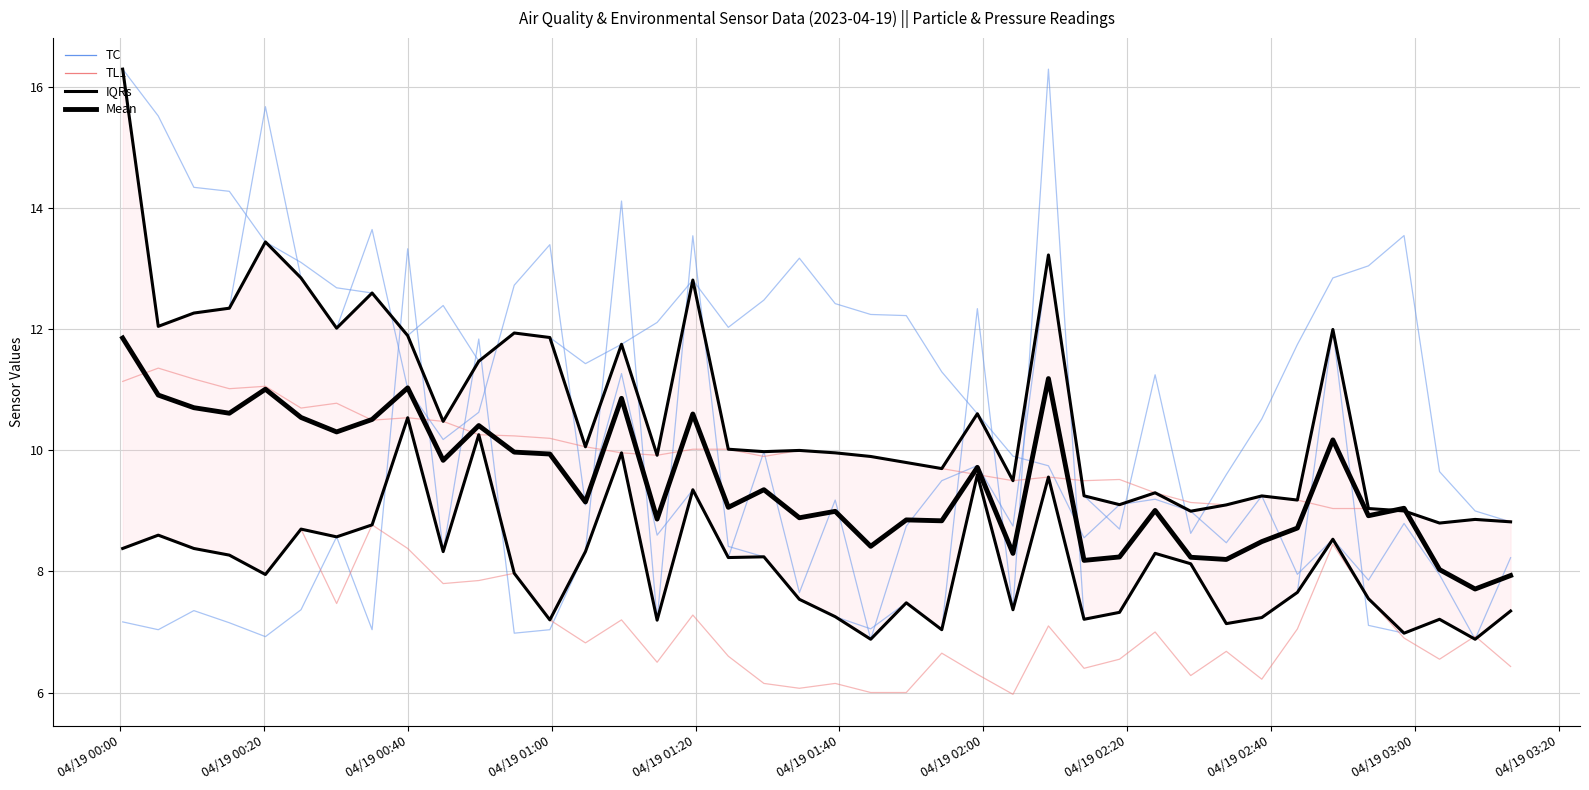

True or false: TL1 and Mean intersect in this chart.

False